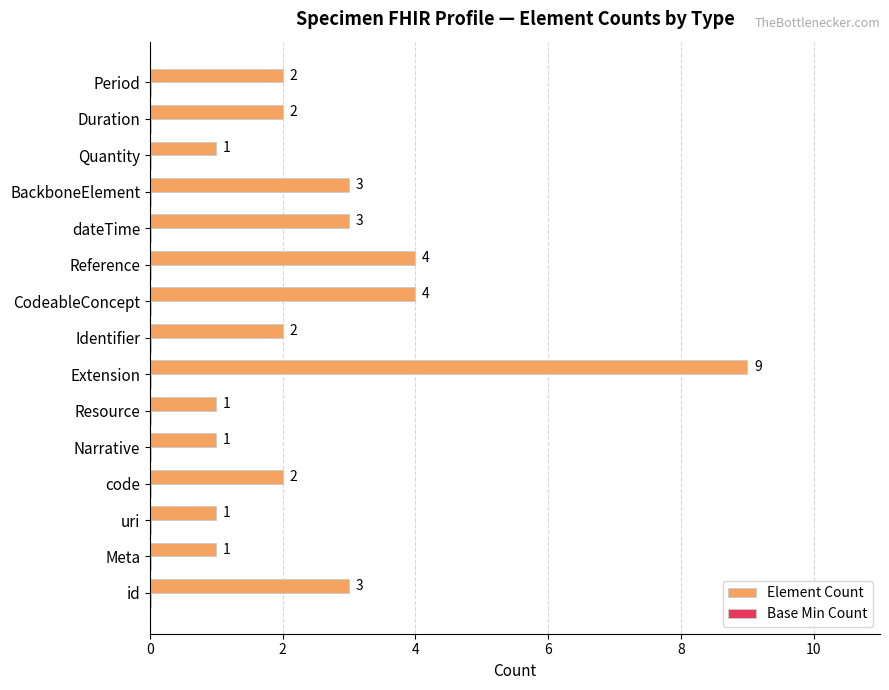

What is the sum of all Element Count values?

39.0